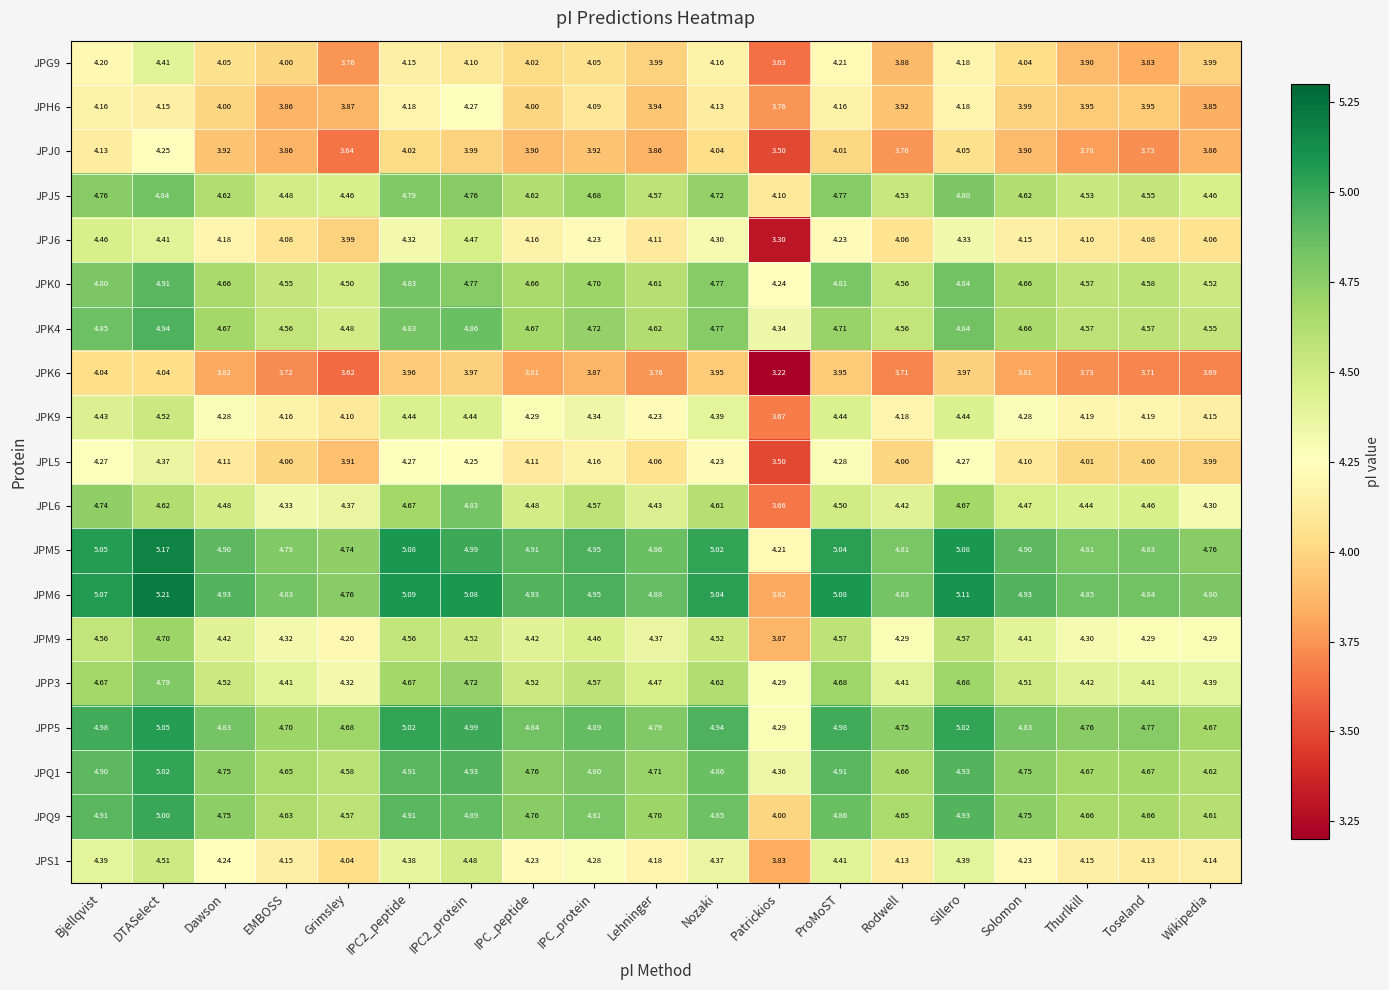

At which category is the sum across all series the highest?

DTASelect